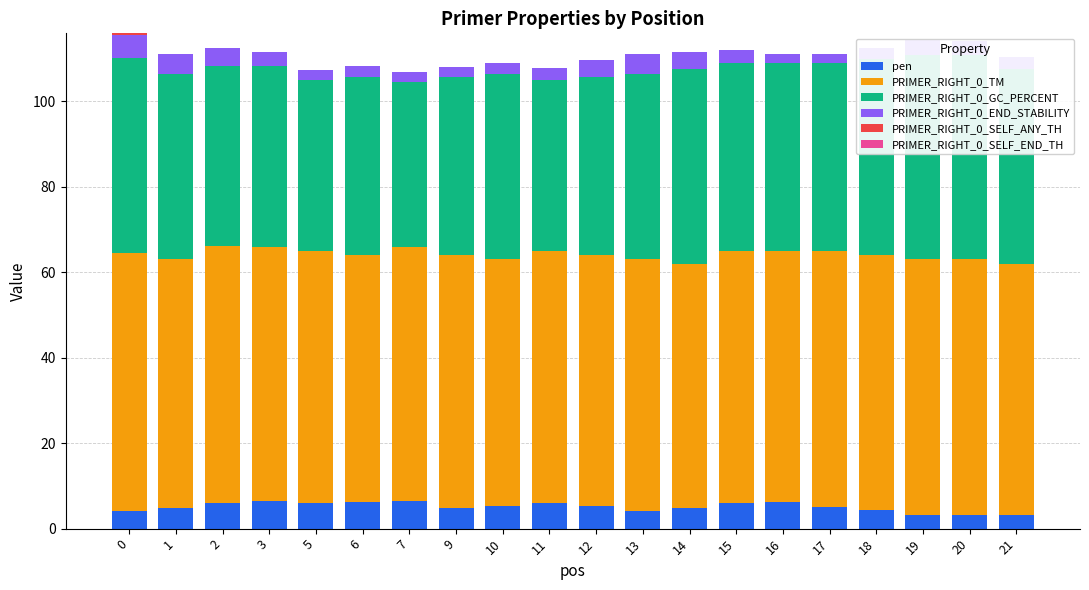

Count the PRIMER_RIGHT_0_SELF_ANY_TH values in the range 0 to 1.

20